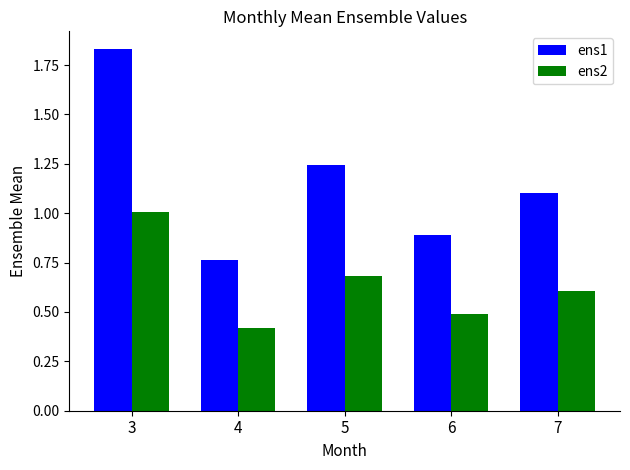

The value of ens1 at 7 is 1.6. True or false?

False